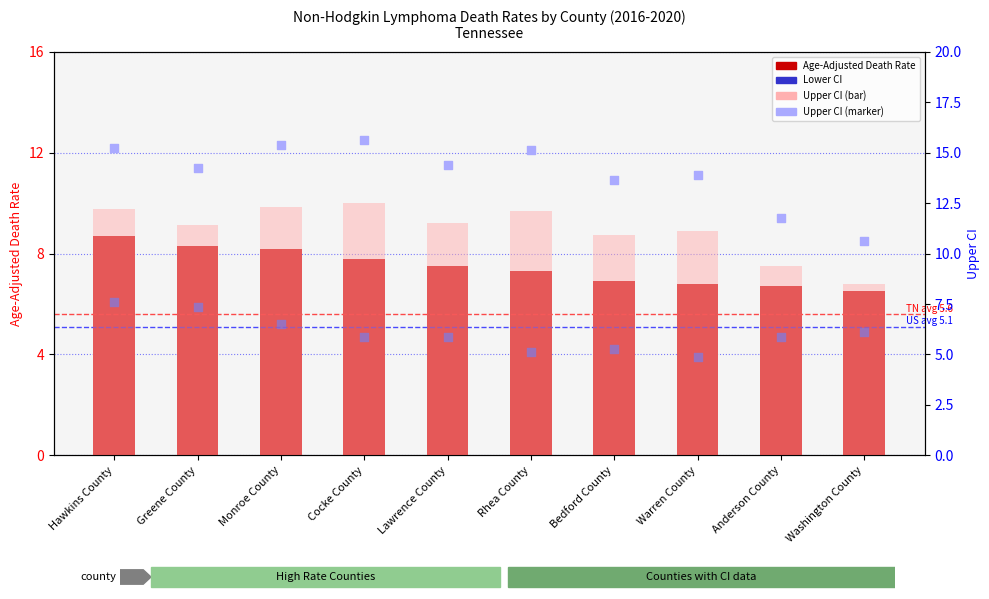

Which series has the largest Y range (max minus min)?

Upper CI marker